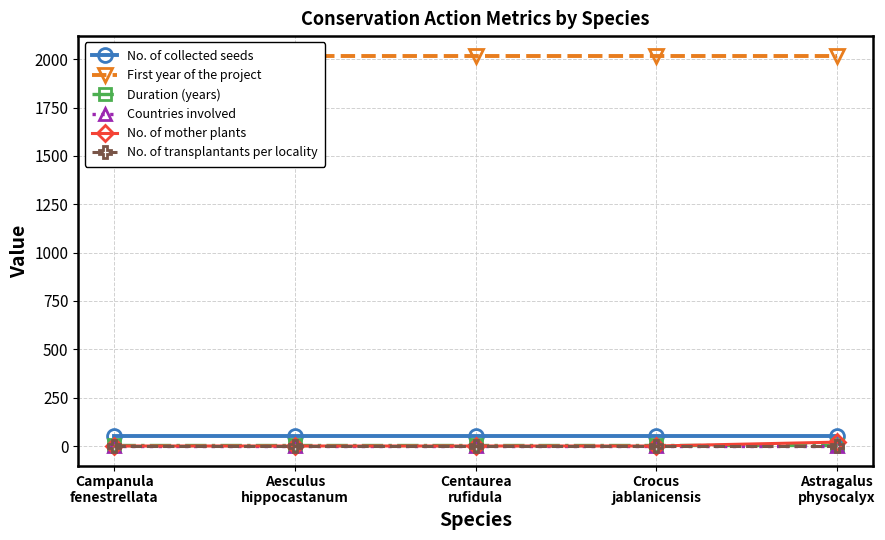

True or false: No. of collected seeds has more than 2 interior local peaks.

False